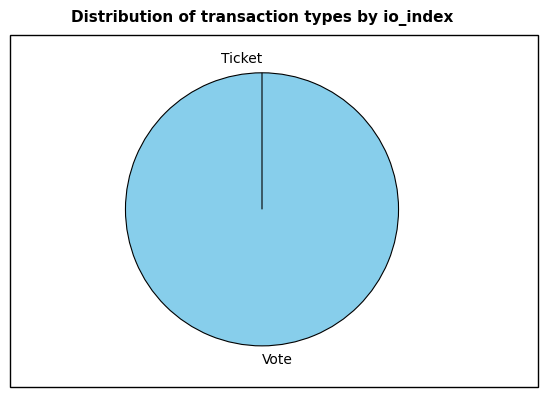

Rank the categories by value from lowest to highest.

Ticket, Vote